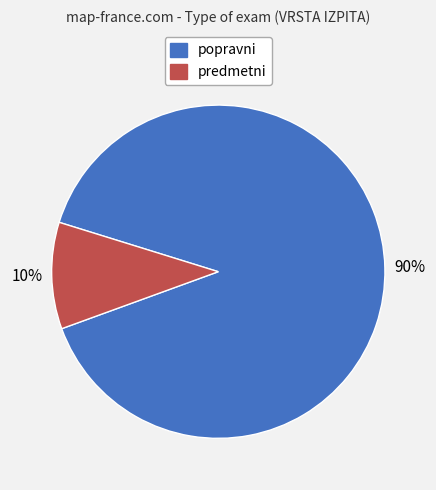

Rank the categories by value from lowest to highest.

predmetni, popravni